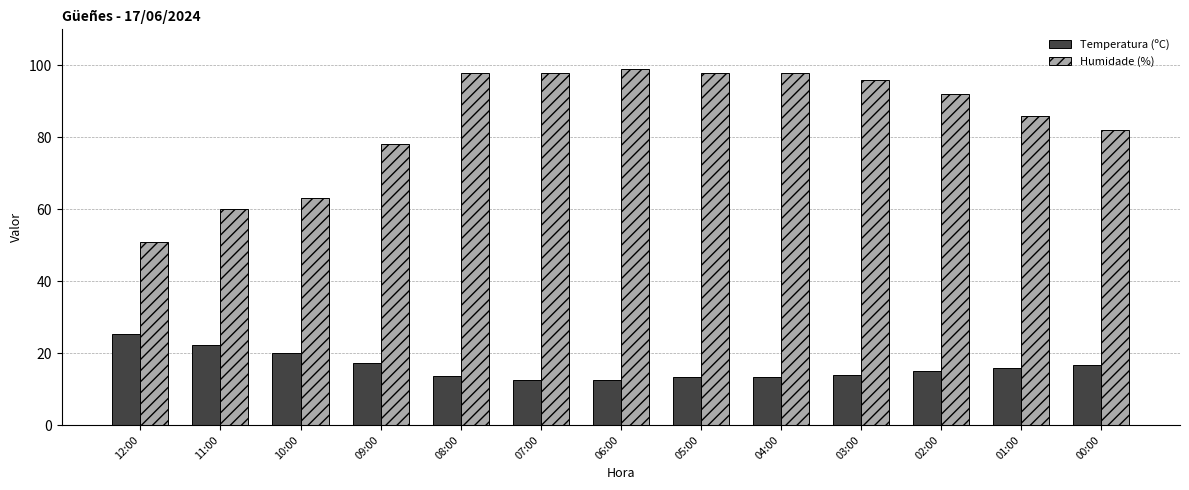

What is the label of the 8th bar from the left?

05:00